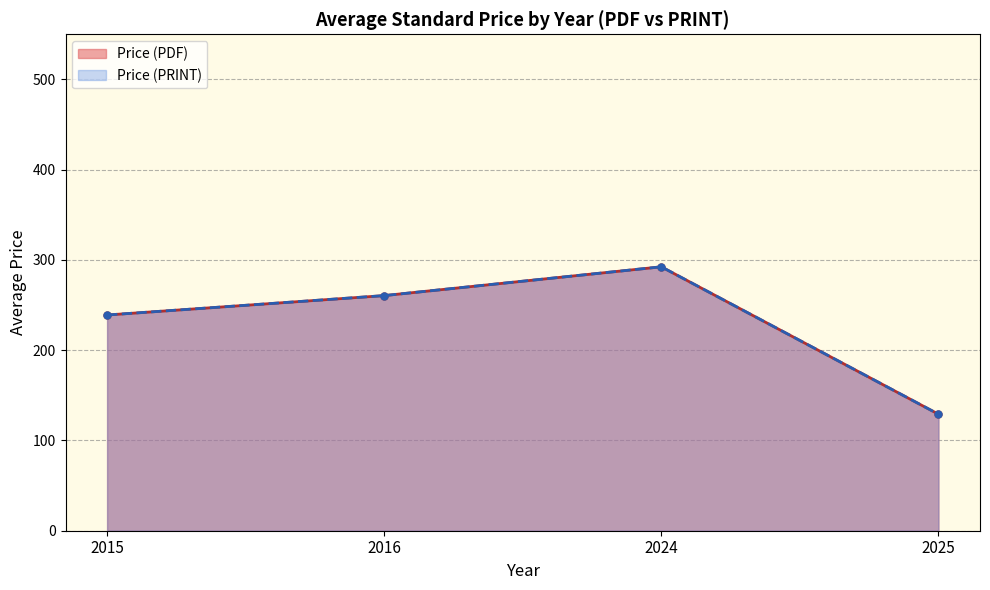

The Price (PDF) series shows 571.6 at 2024. True or false?

False